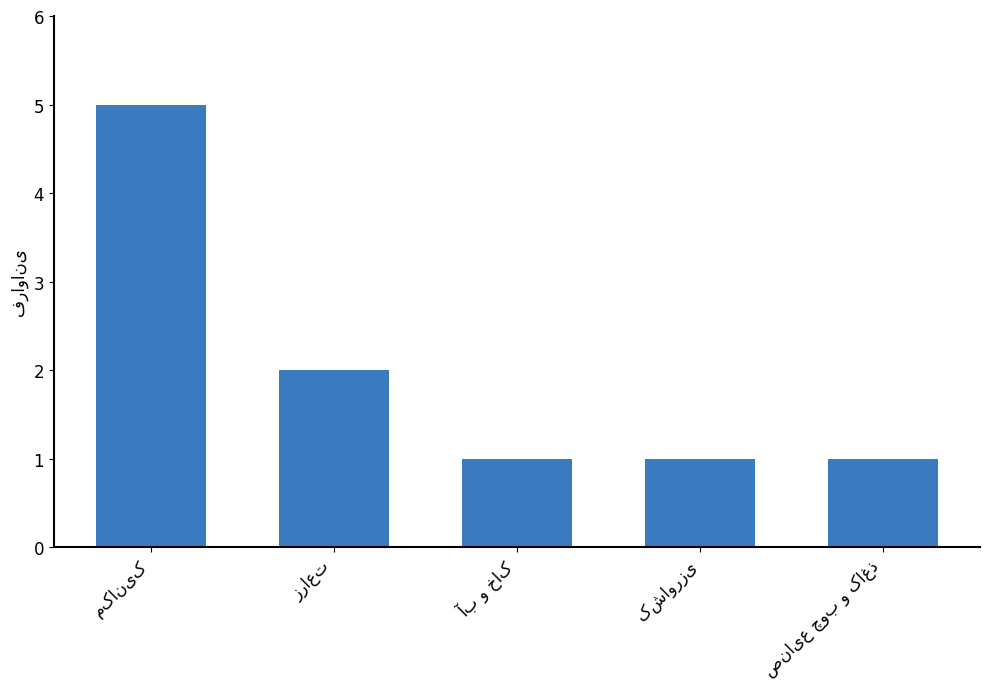

Count the values in the range 1 to 2.

4